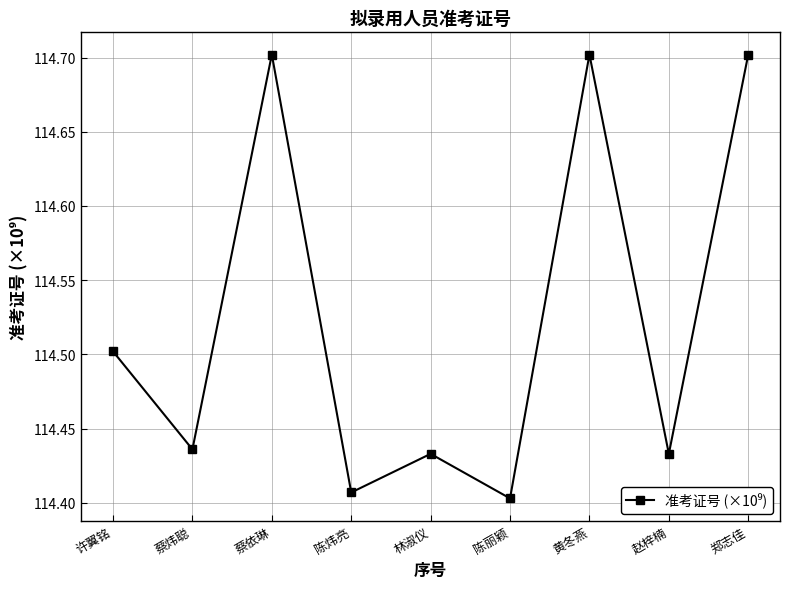

What position from the right is 陈丽颖?

4